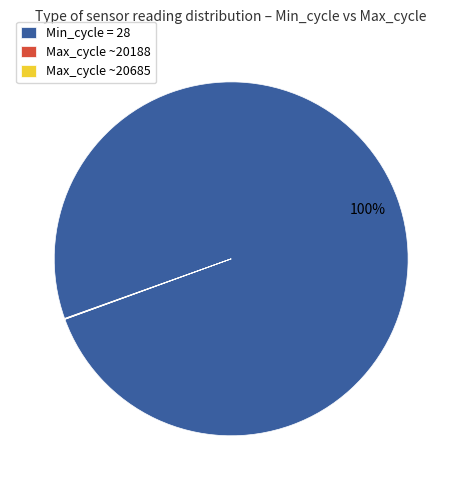

To the nearest percent, what percentage of the pie is Min_cycle = 28?

100%